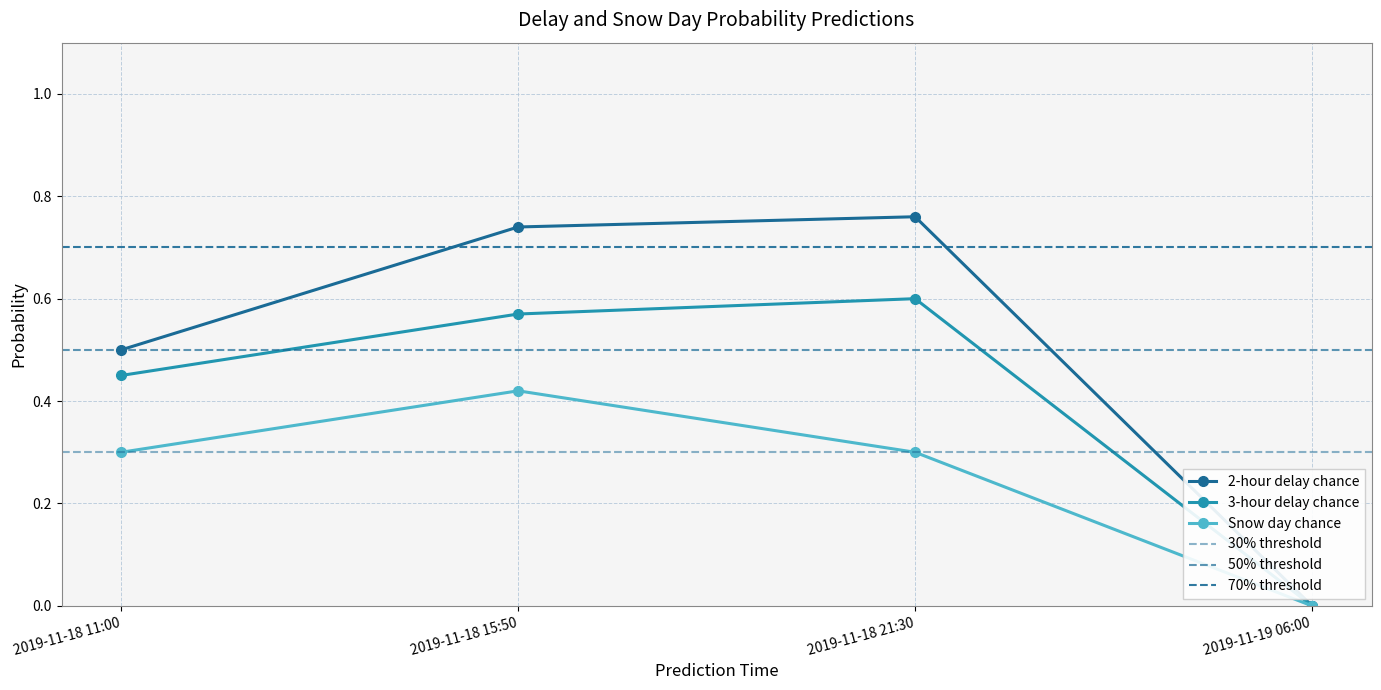

Rank the series by their maximum value, from highest to lowest.

2-hour delay chance, 3-hour delay chance, Snow day chance